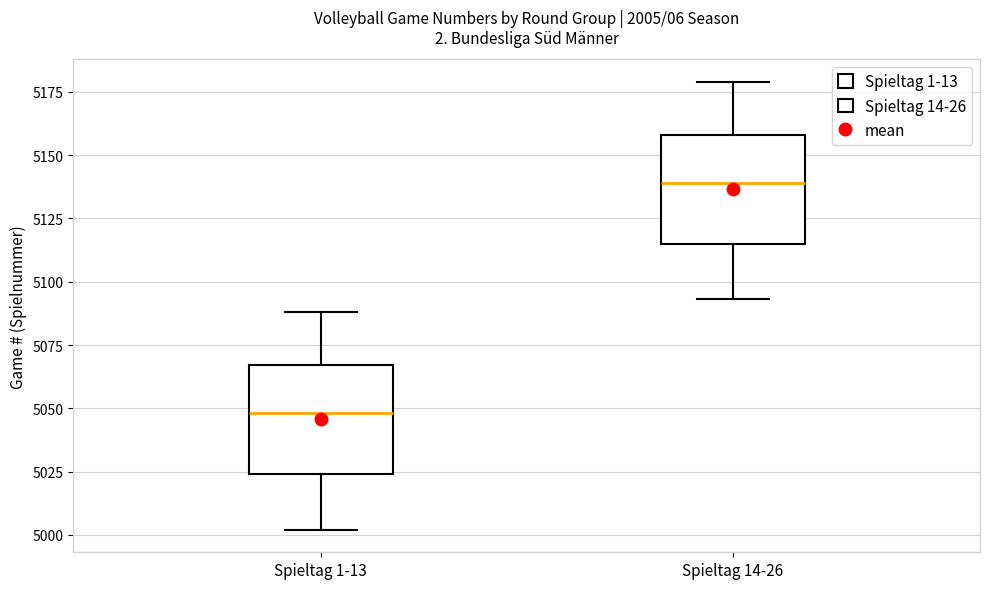

Reading left to right, transcribe this box plot: for each box, give where its median line is, the range the box spans, and where its two whiskers end, as read against the y-axis. The values are not printed on the chart, so give them approximately, as read against the axis.

Spieltag 1-13: median 5050, box 5025 to 5065, whiskers 5000 to 5090
Spieltag 14-26: median 5140, box 5115 to 5160, whiskers 5095 to 5180